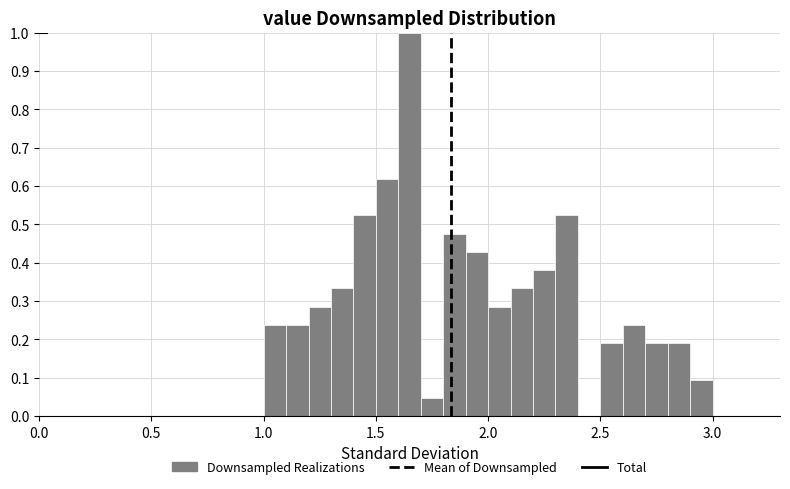

Read against the x-axis, roughly where is the centre of the tallest bar?

1.65